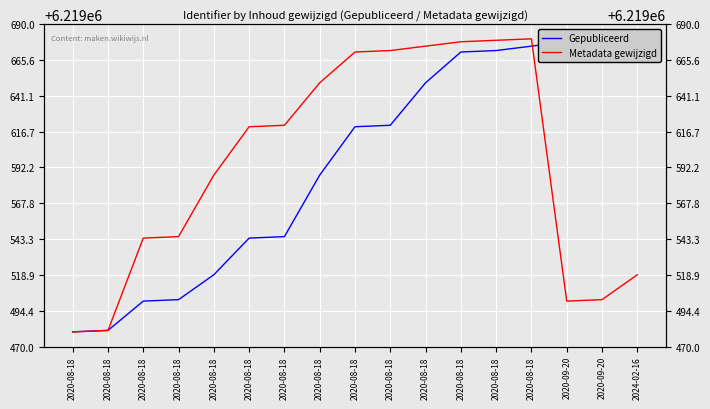

Does the chart display data point markers on the line(s)?

No